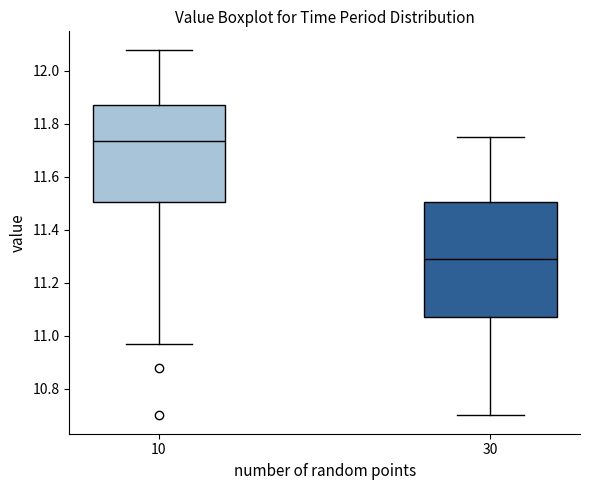

Reading left to right, transcribe this box plot: for each box, give where its median line is, the range the box spans, and where its two whiskers end, as read against the y-axis. The values are not printed on the chart, so give them approximately, as read against the axis.

10: median 11.74, box 11.50 to 11.88, whiskers 10.98 to 12.08
30: median 11.30, box 11.08 to 11.50, whiskers 10.70 to 11.76